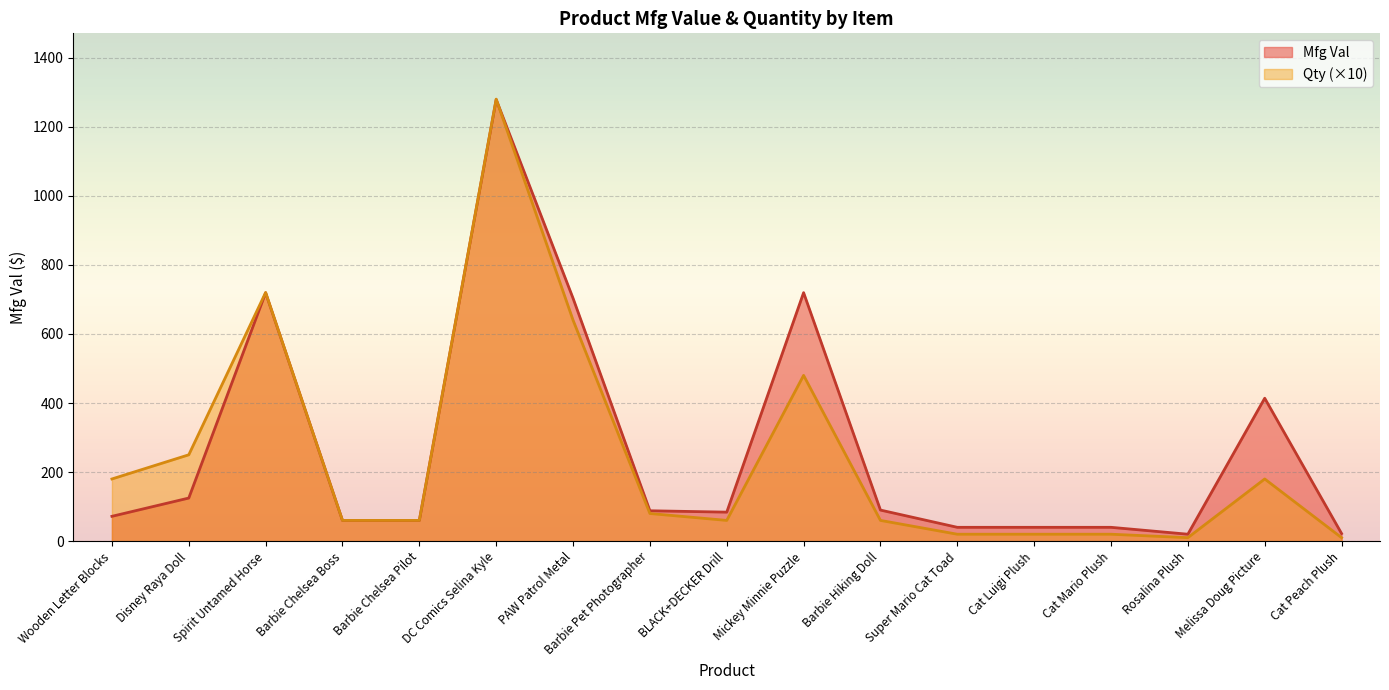

The Mfg Val series shows 27.4 at Super Mario Cat Toad. True or false?

False